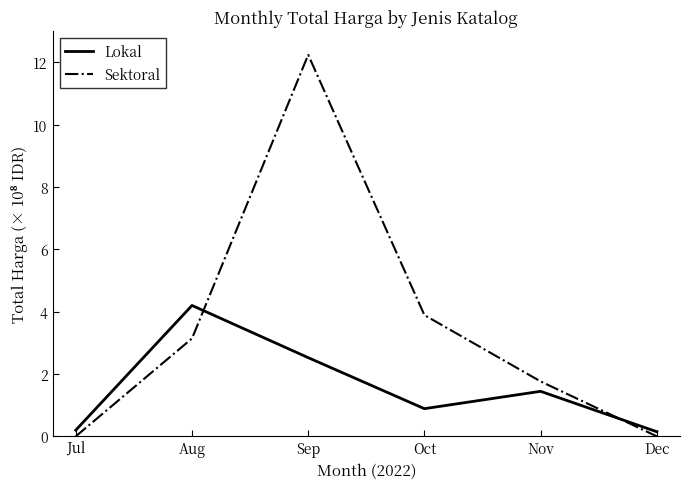

List the series in order of their overall mean, highest first.

Sektoral, Lokal